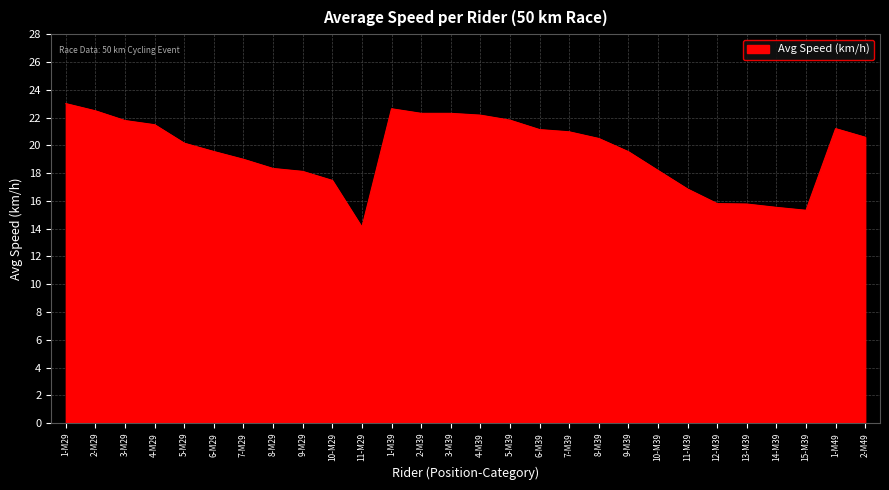

At which category does the chart reach its peak across all series?

1-M29